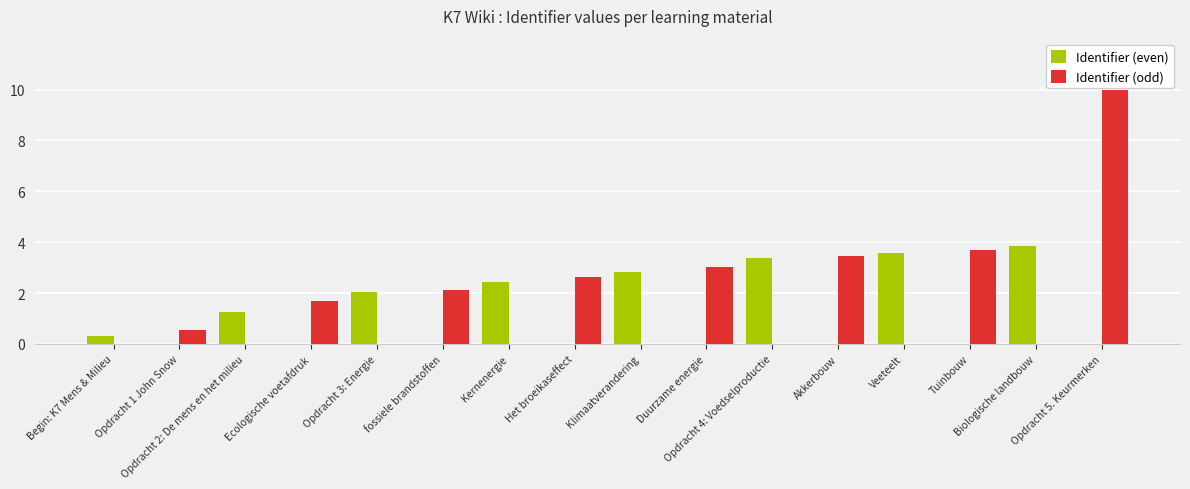

How many groups of bars are there?

16